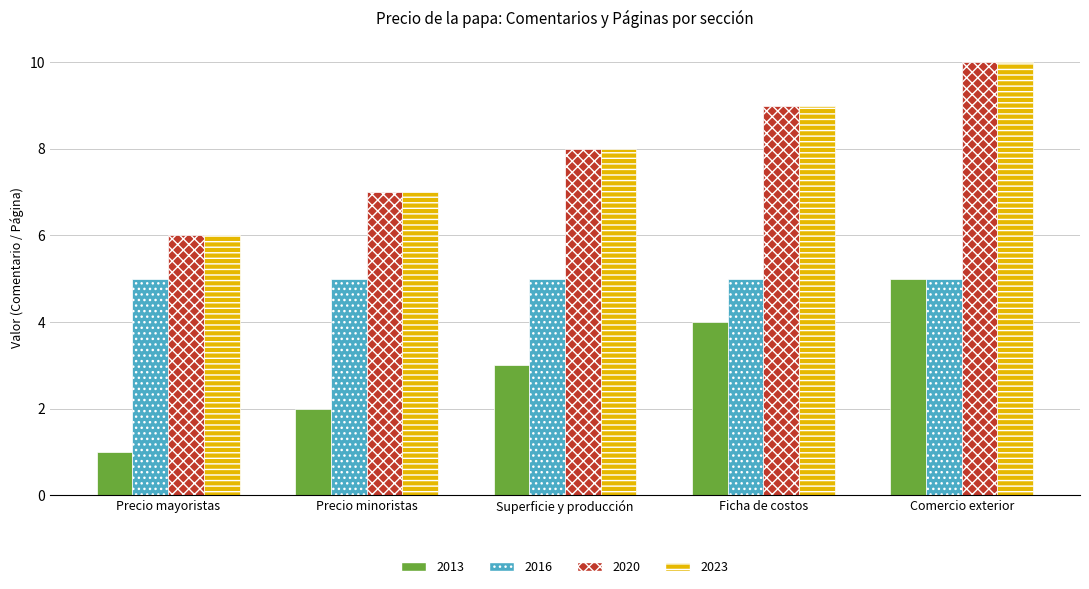

What is the spread (max minus min) of values at Comercio exterior?

5